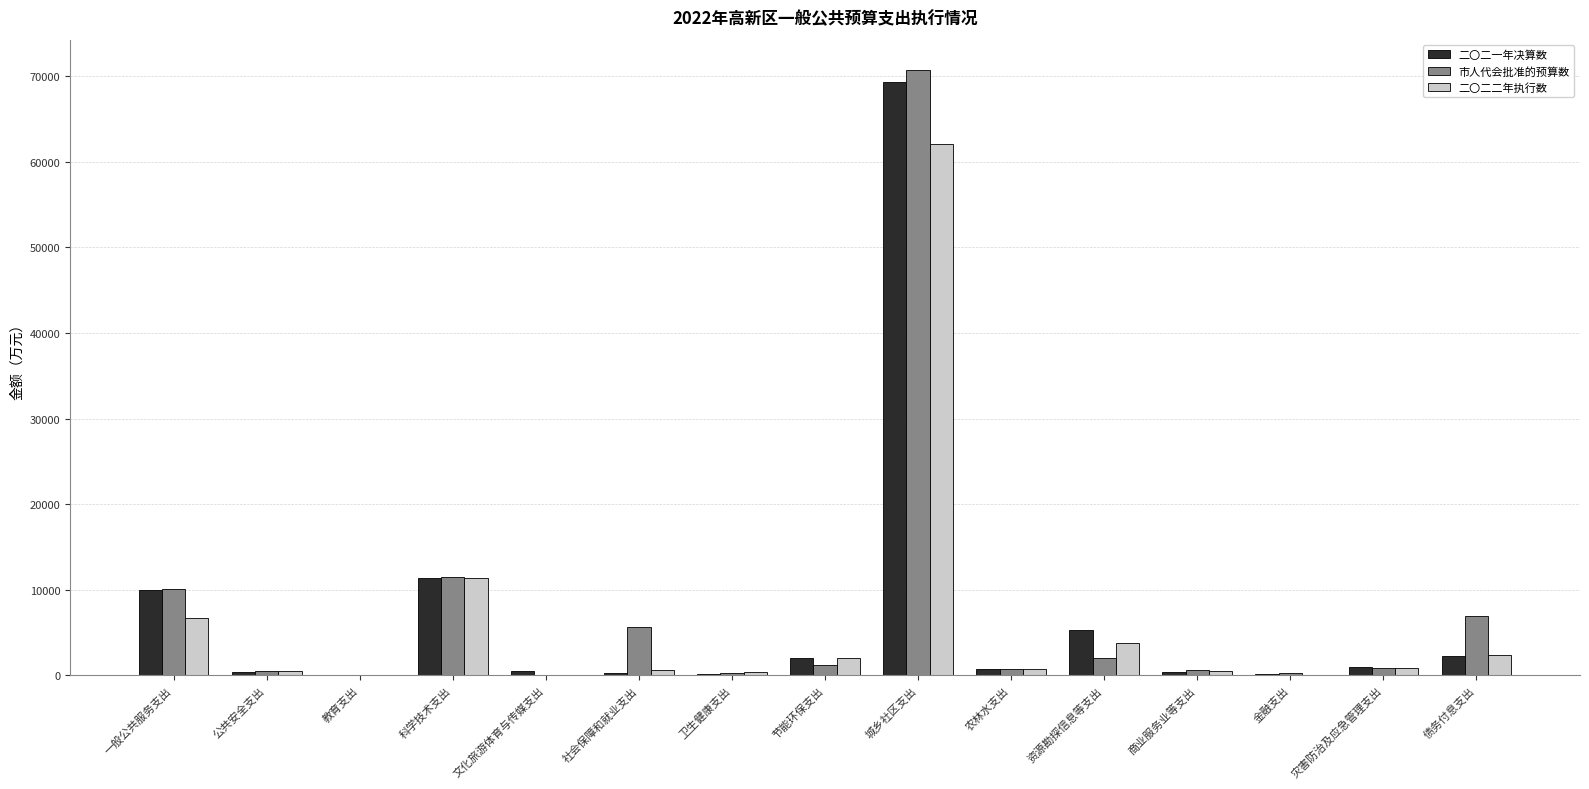

What is the maximum value shown in the chart?

70749